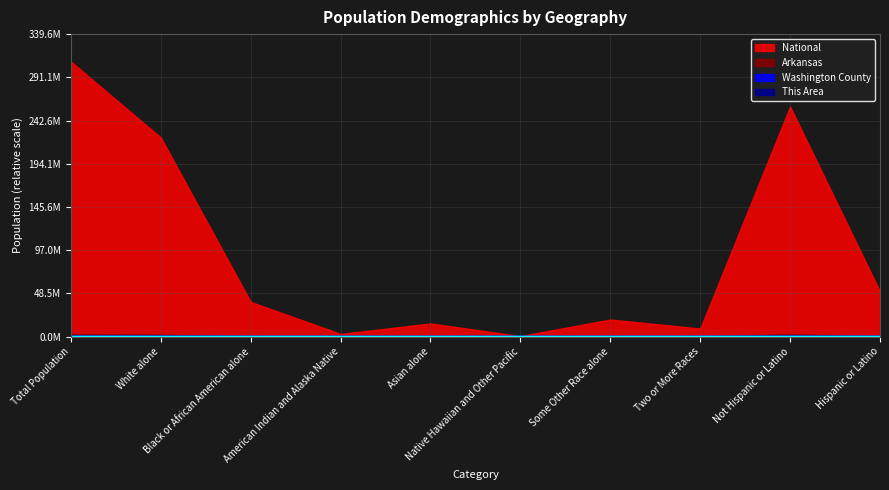

True or false: Washington County and This Area cross at least once.

False